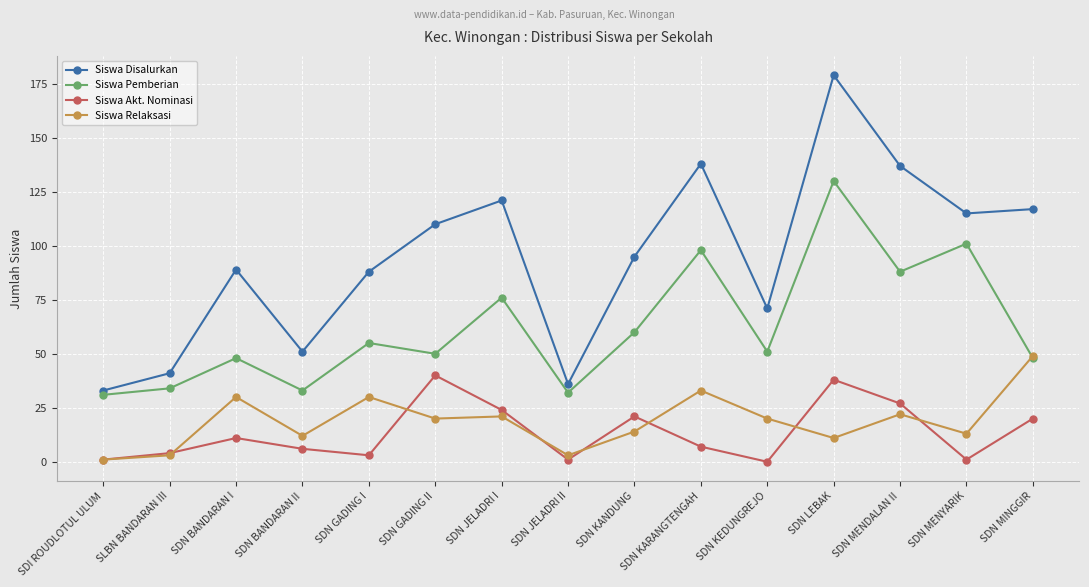

Does the chart display data point markers on the line(s)?

Yes